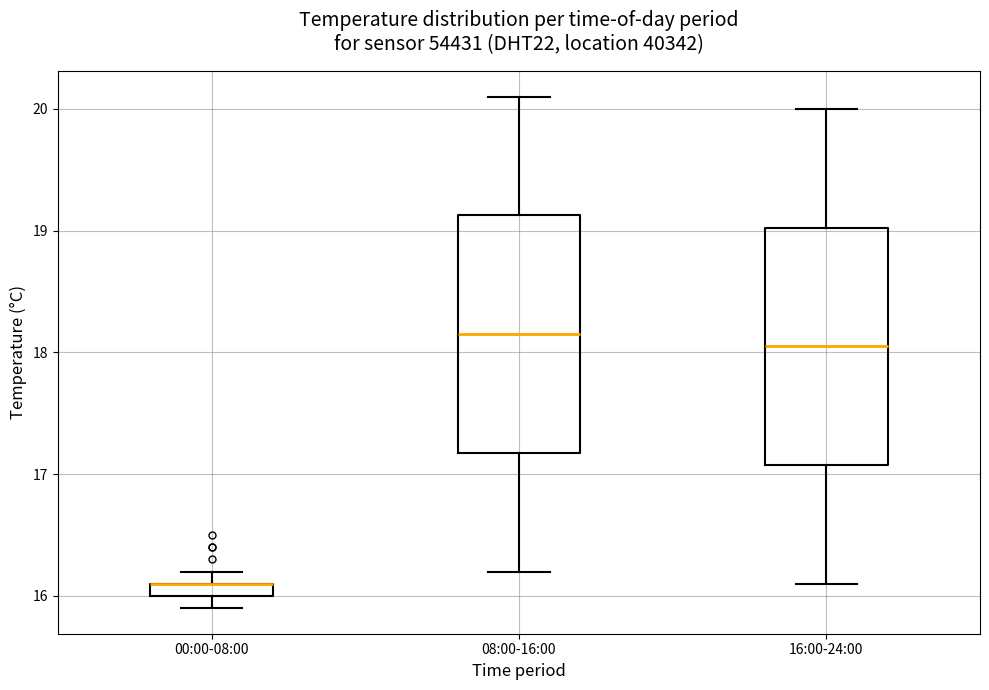

Where is the upper edge of the box for 00:00-08:00 on the y-axis? The values are not printed on the chart, so give them approximately, as read against the axis.

16.1